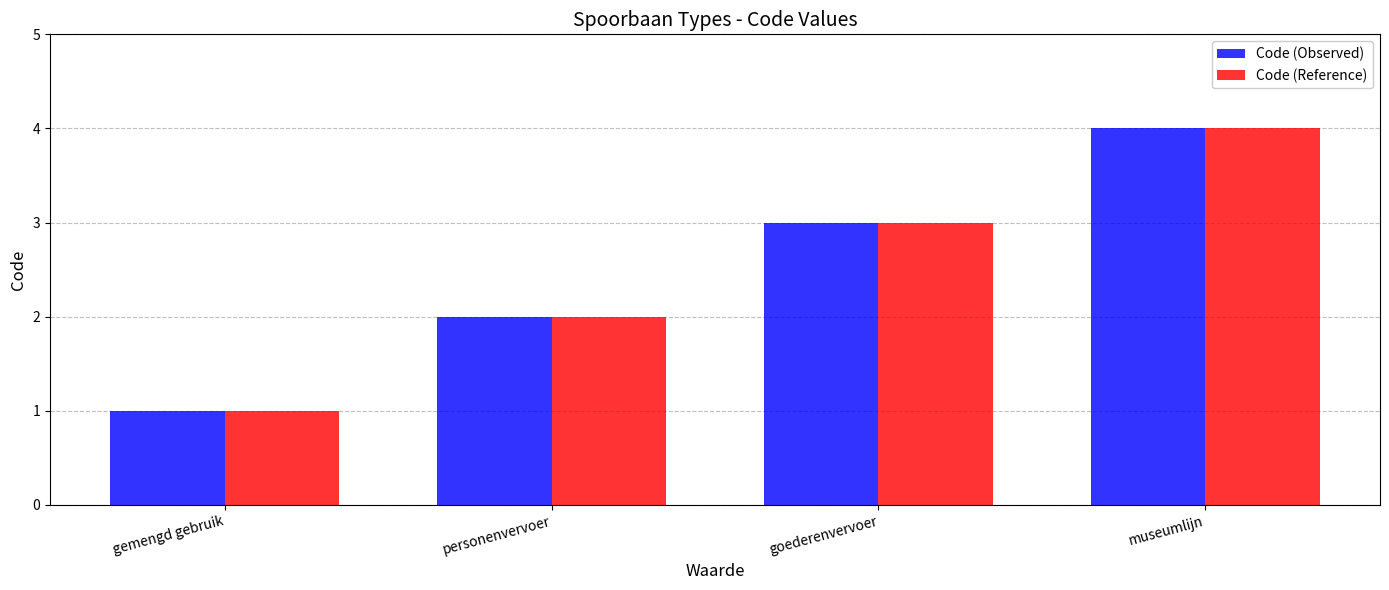

At which category does the chart reach its minimum across all series?

gemengd gebruik